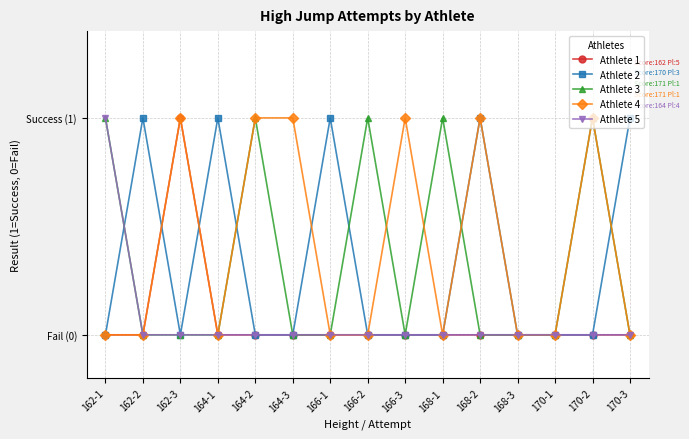

What are all the series names shown in the legend?

Athlete 1, Athlete 2, Athlete 3, Athlete 4, Athlete 5